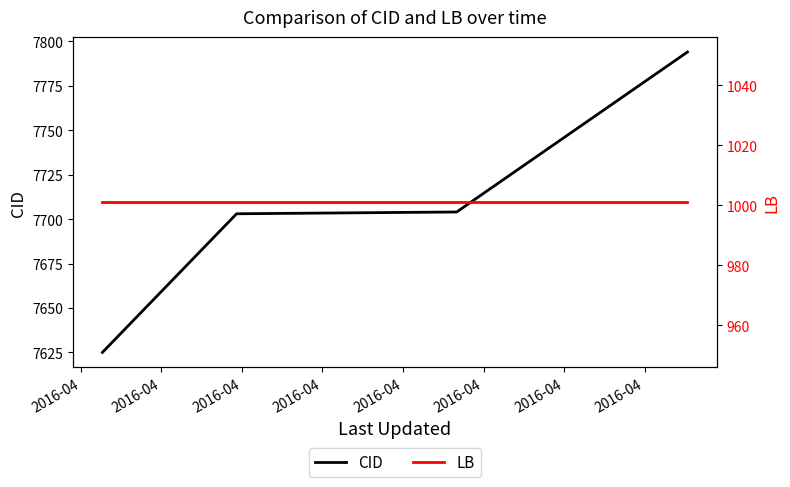

True or false: CID has more than 2 points higher than both neighbors.

False